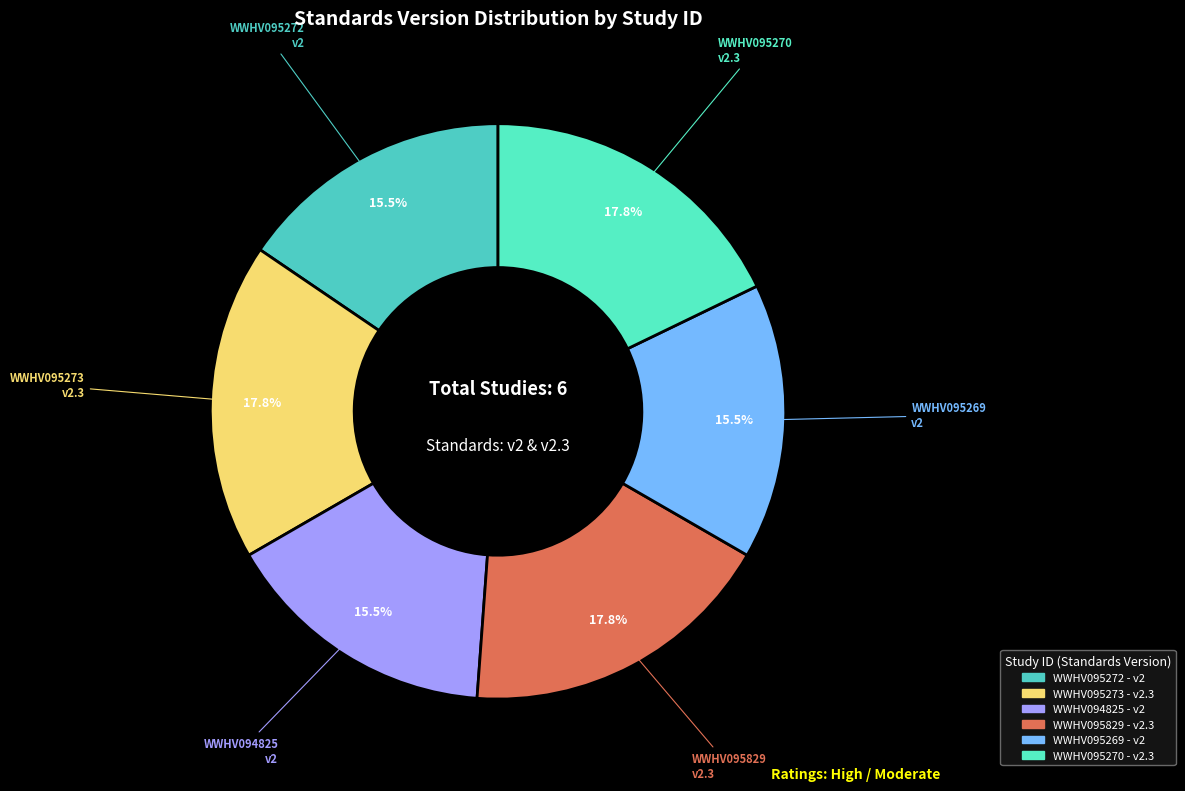

How much of the chart is everything except WWHV095270?

82.2%